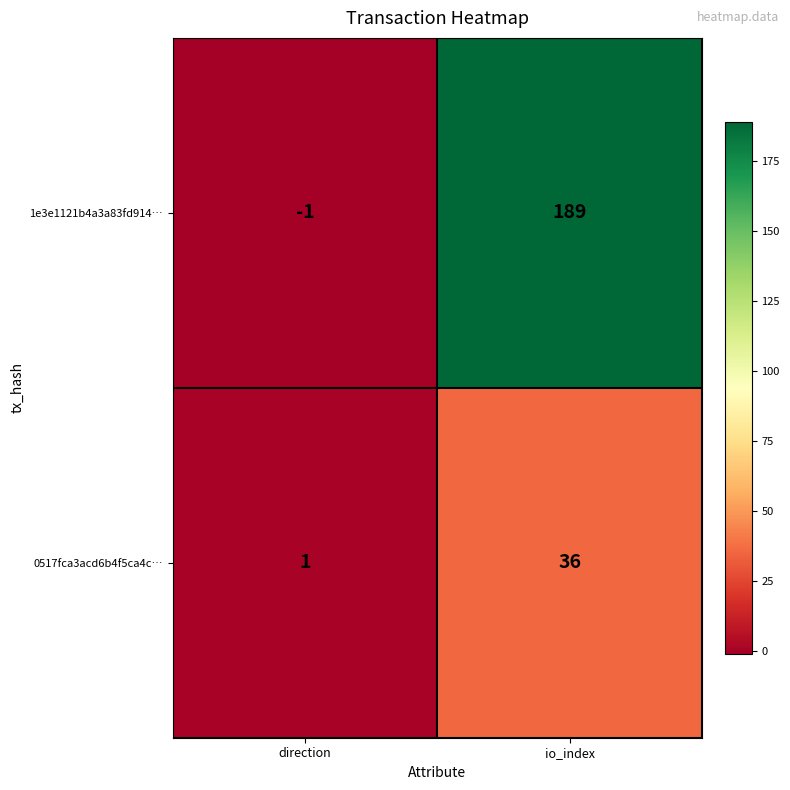

What is the difference between the maximum and minimum values in the 1e3e1121b4a3a83fd914… series?

190